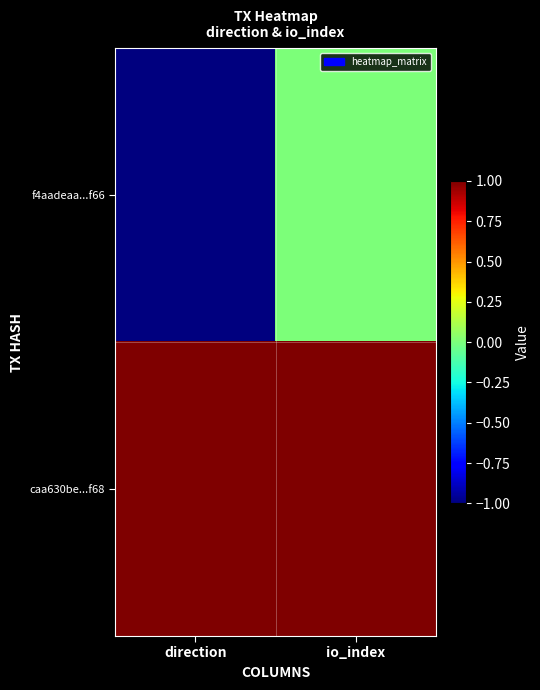

Reading right to left, what are all the values shown in this chart?

f4aadeaa...f66: io_index=0	direction=-1
caa630be...f68: io_index=1	direction=1